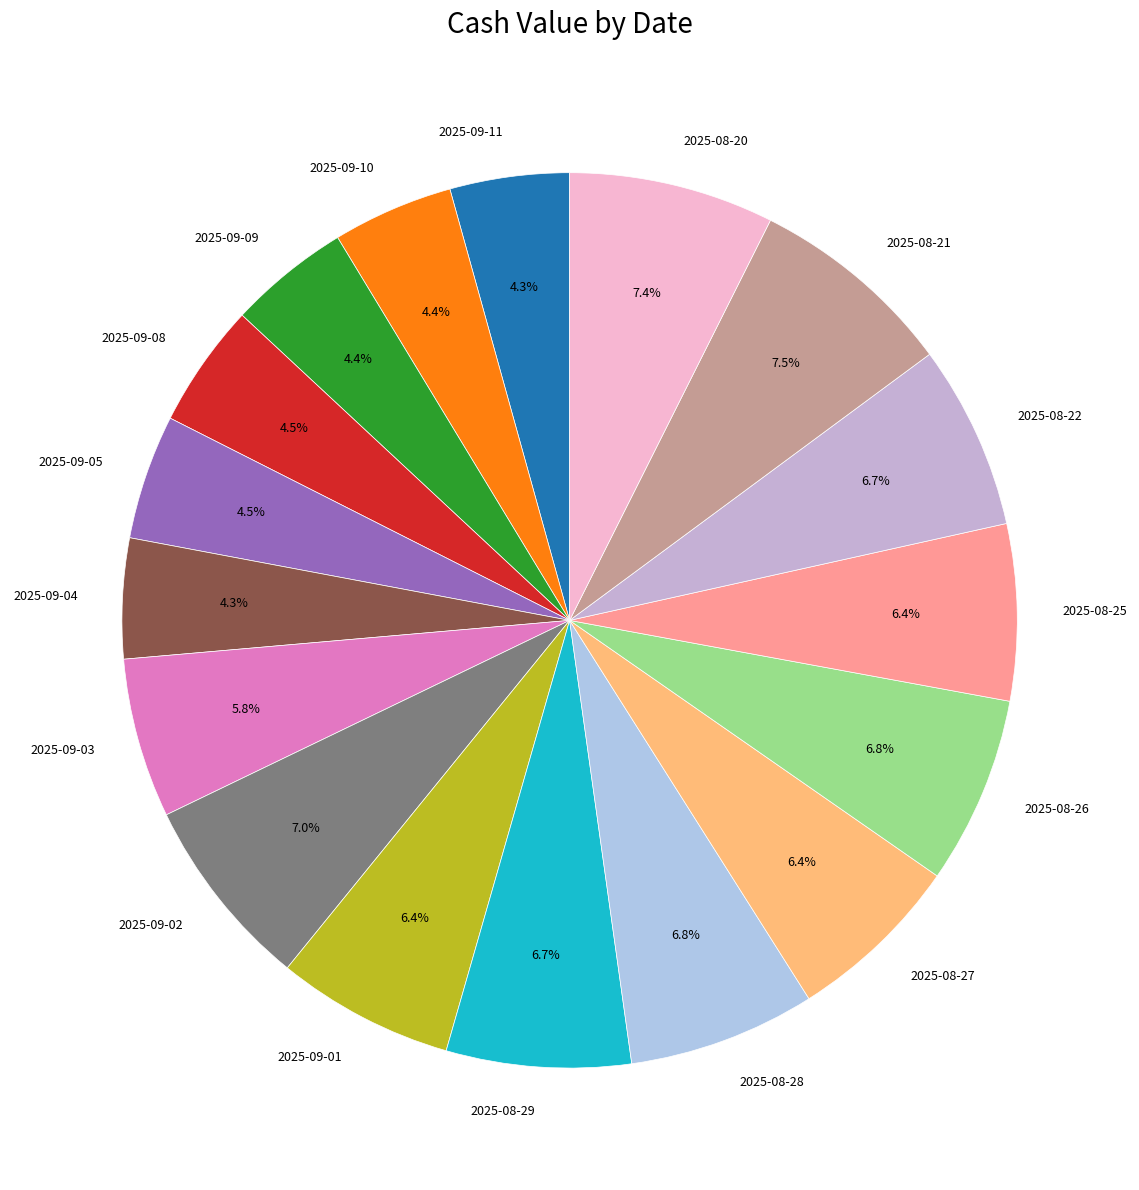

Is it true that 2025-09-04 is 4% of the pie?

True